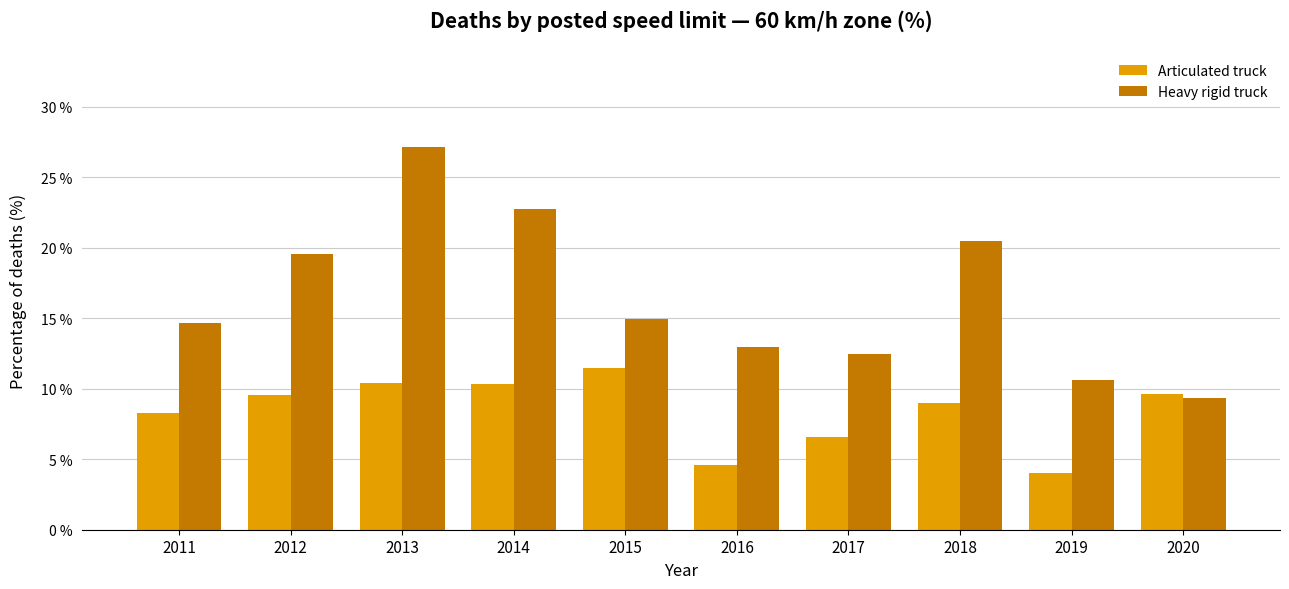

Which series has the largest total across all categories?

Heavy rigid truck